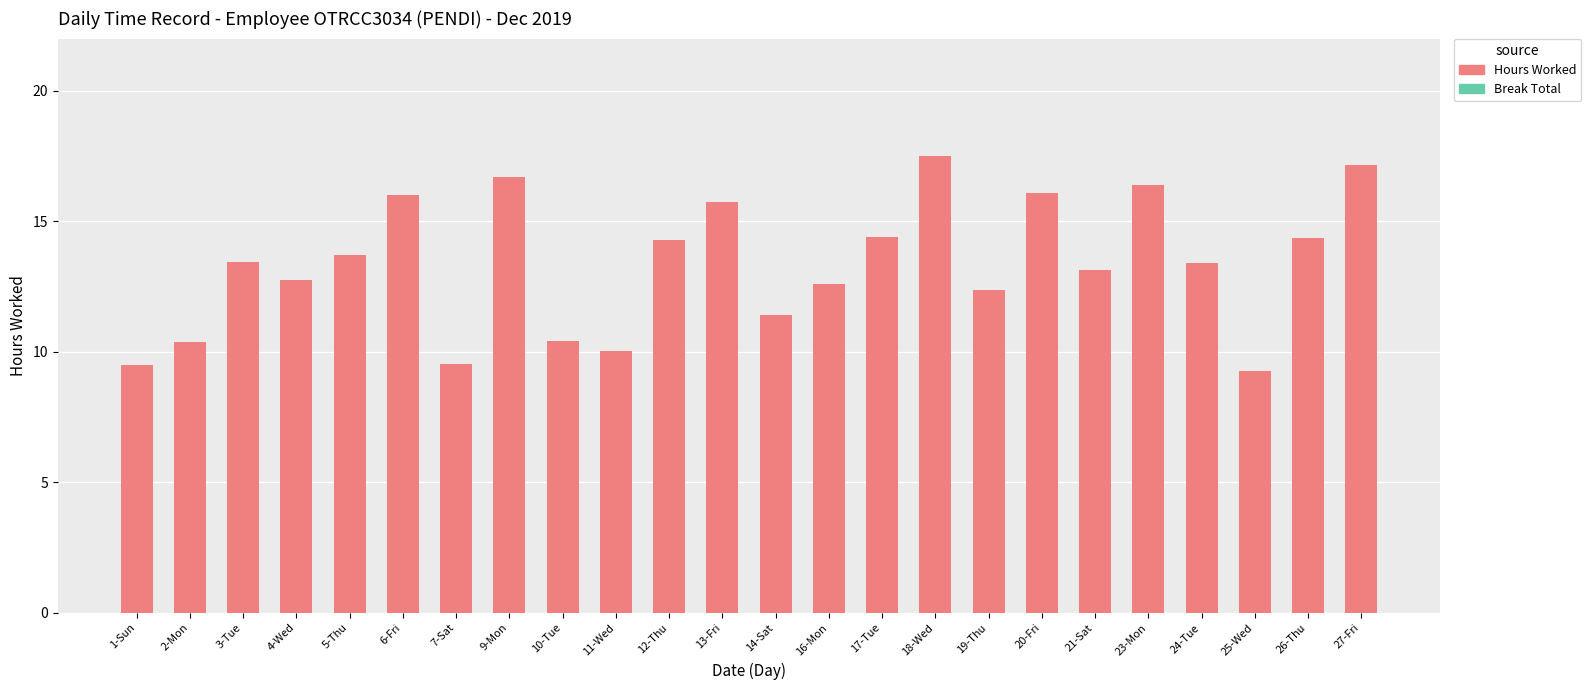

What is the sum of all values?

320.5